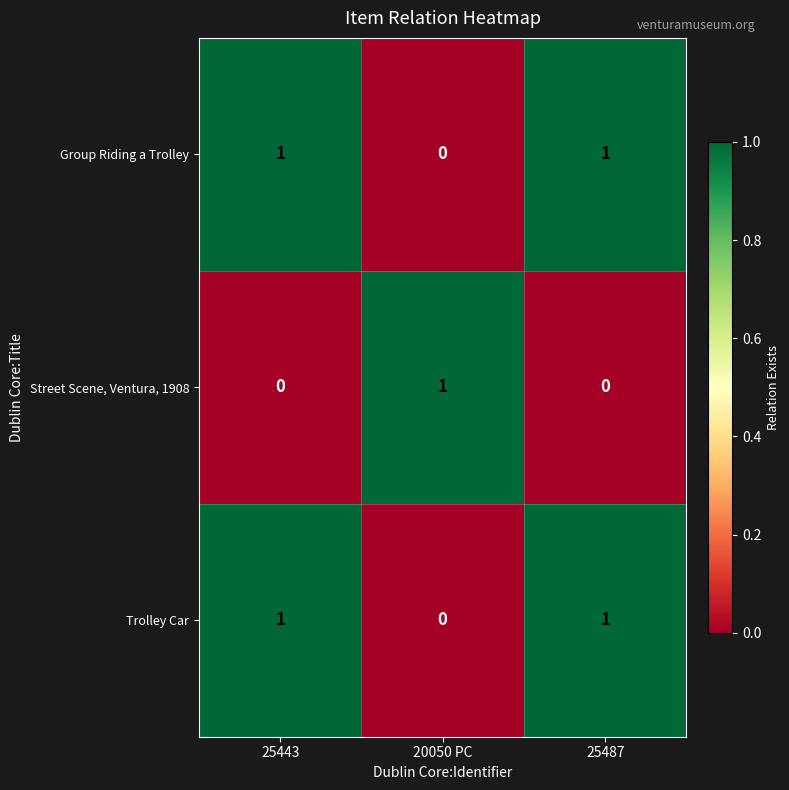

At which label does Trolley Car reach its minimum?

20050 PC